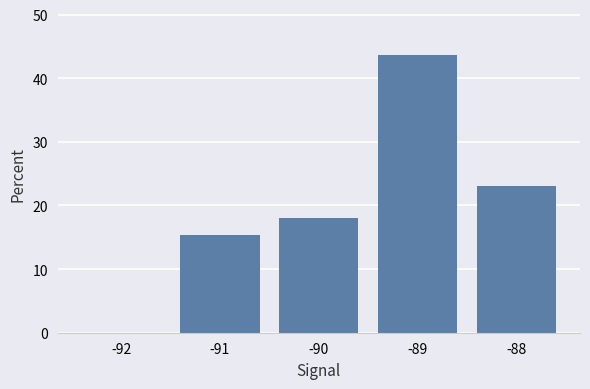

True or false: the data shows 40.3 at -88.

False